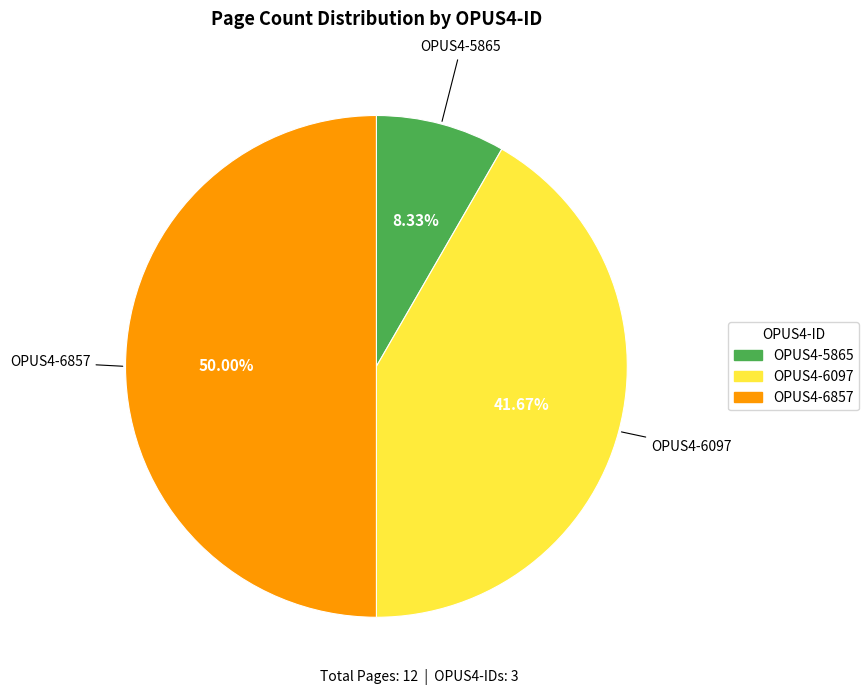

Which slice is the smallest?

OPUS4-5865